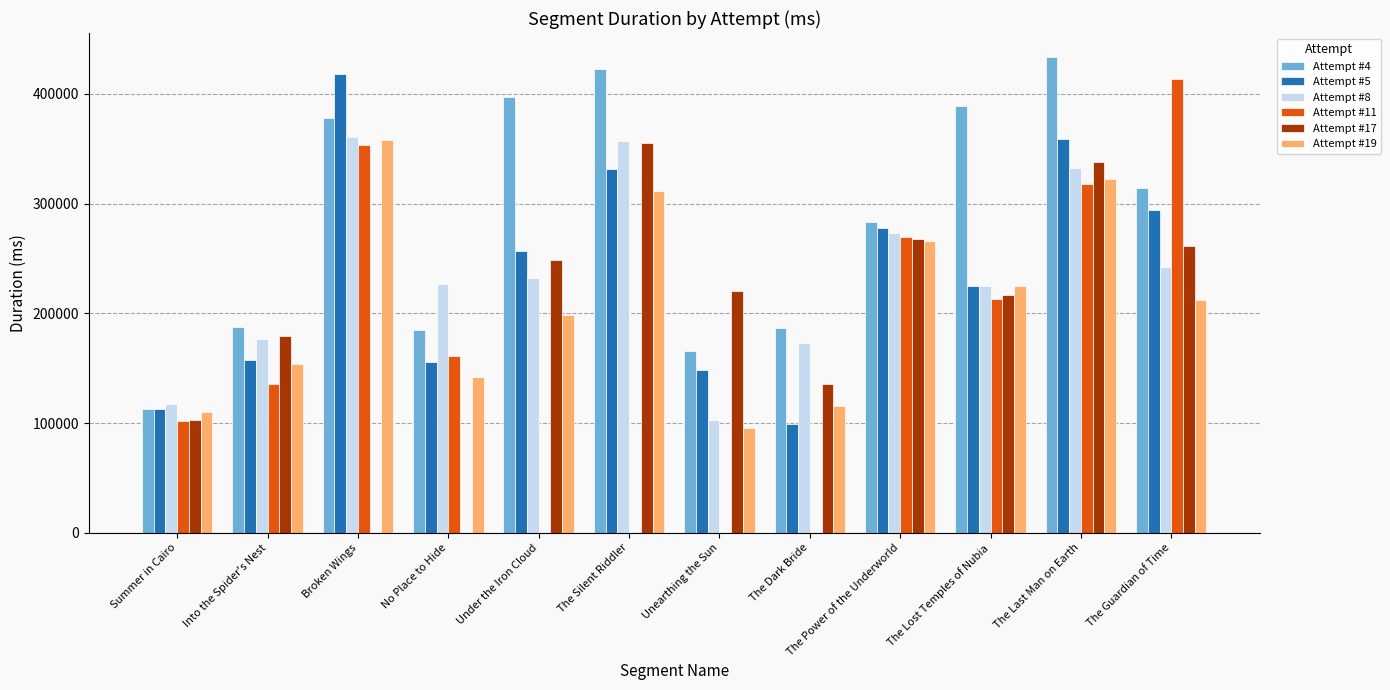

What is the average value of the Attempt #8 series?

234994